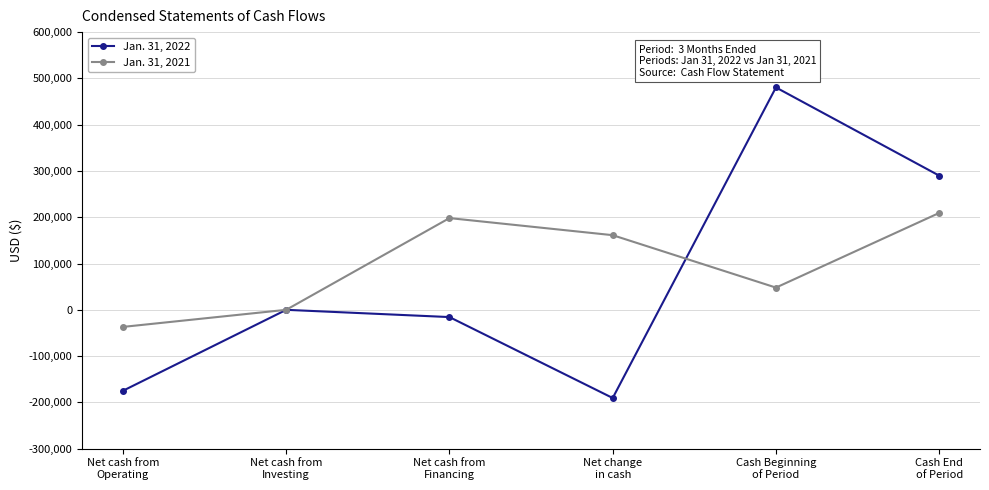

Rank the series by their maximum value, from highest to lowest.

Jan. 31, 2022, Jan. 31, 2021